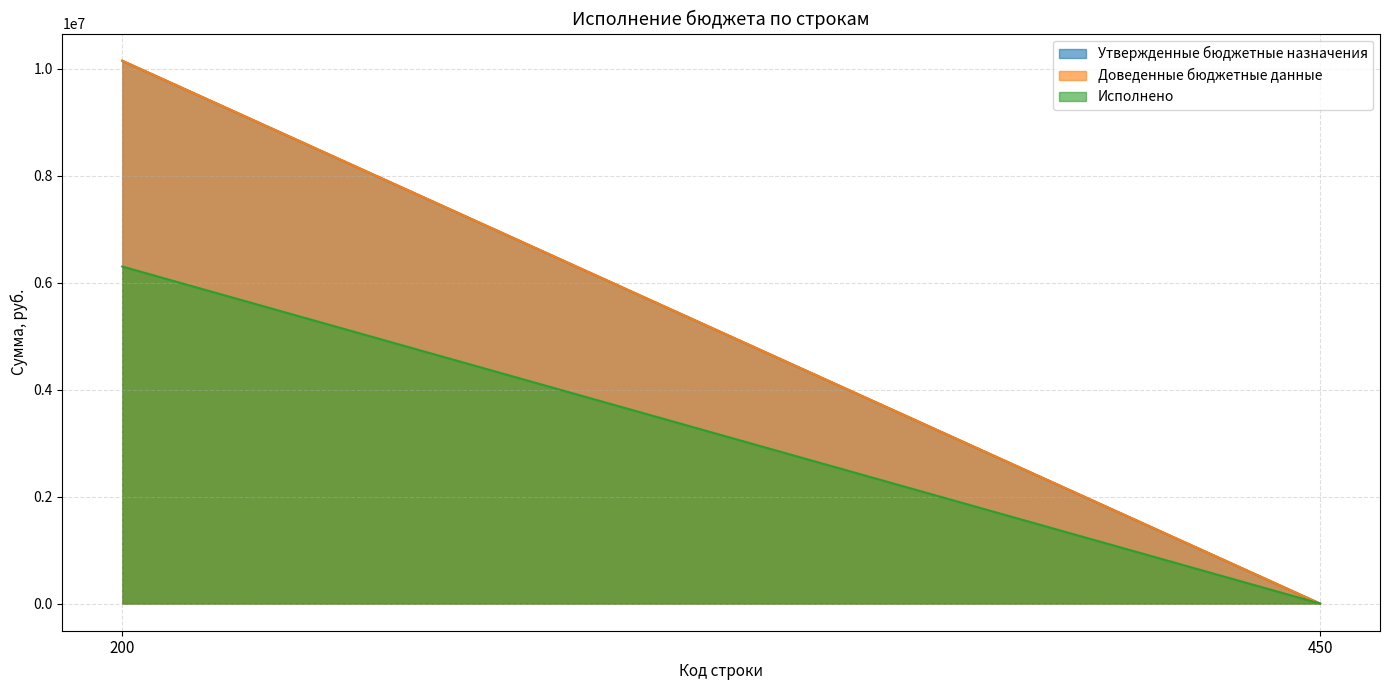

Reading left to right, transcribe all the data shown in this chart.

Утвержденные бюджетные назначения: 200=10146328.6	450=0.0
Доведенные бюджетные данные: 200=10146328.6	450=0.0
Исполнено: 200=6299722.4	450=0.0